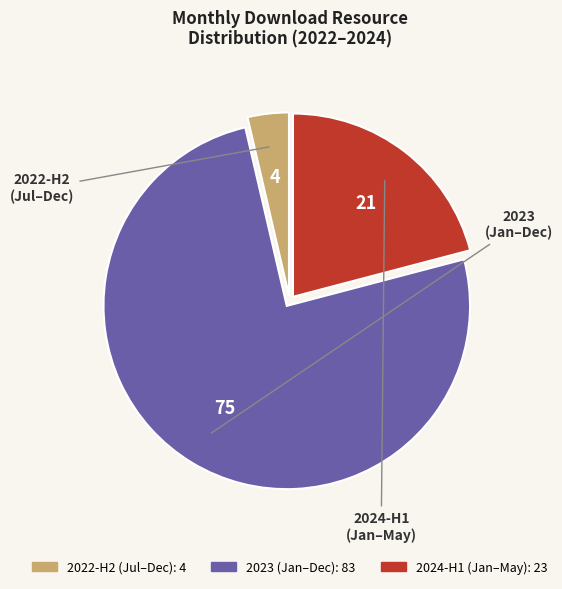

Does any single category account for the majority?

Yes